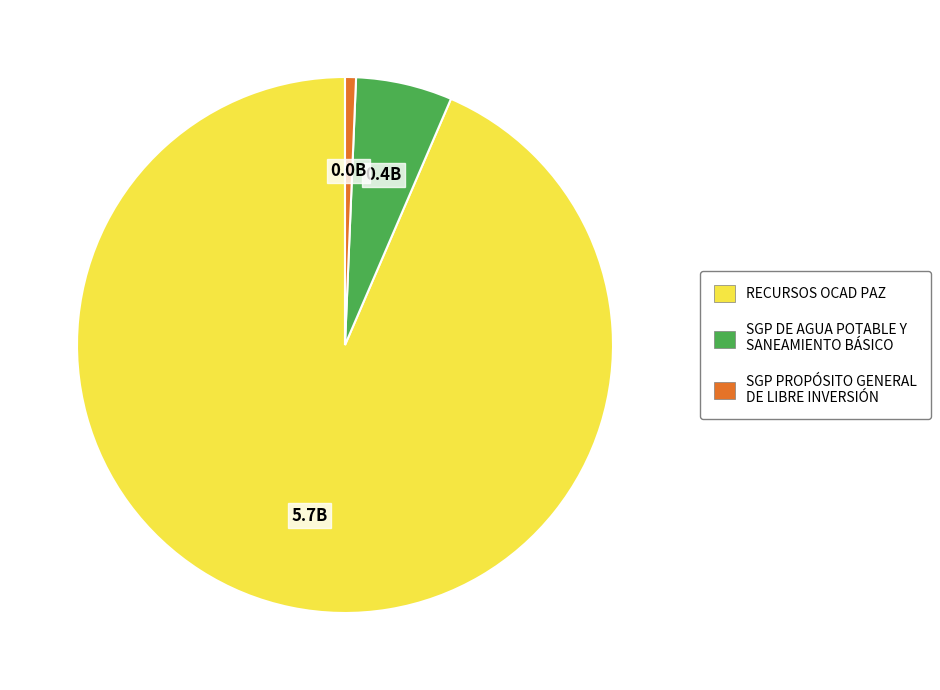

Is there a majority slice in this chart?

Yes